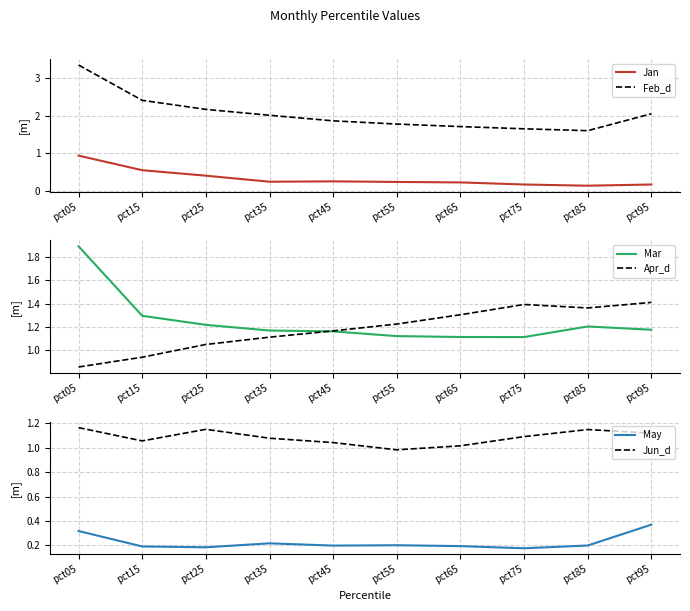

Rank the series by their maximum value, from highest to lowest.

Feb_d, Mar, Apr_d, Jun_d, Jan, May